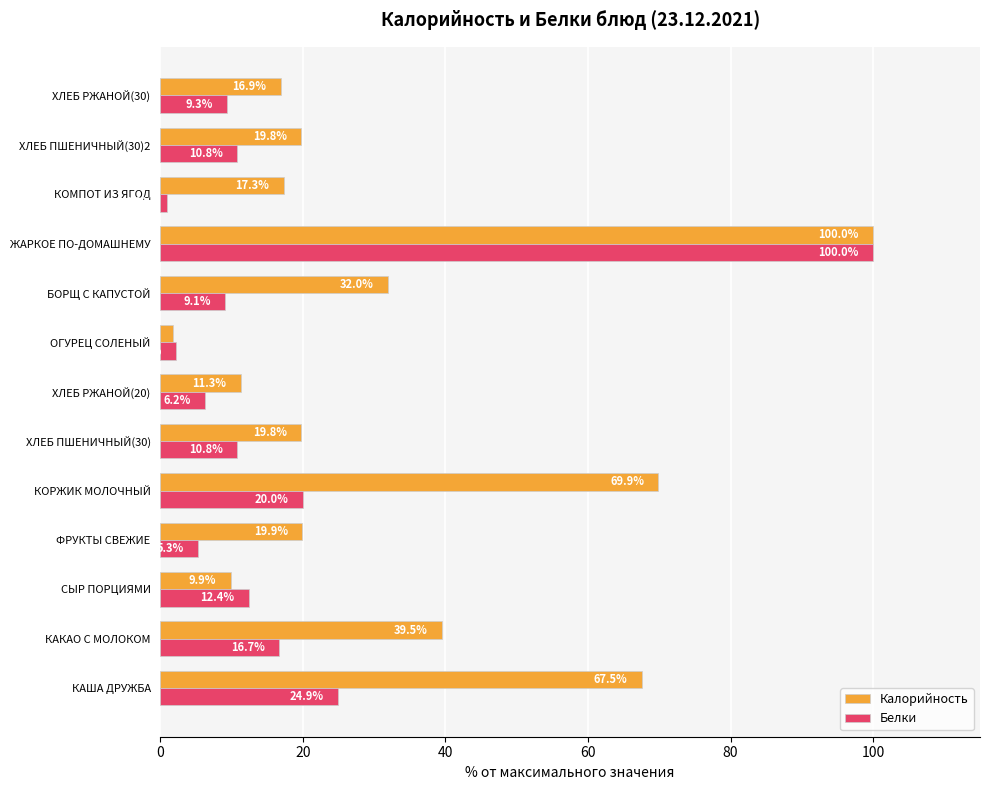

What is the total value across all series at КОМПОТ ИЗ ЯГОД?

18.2